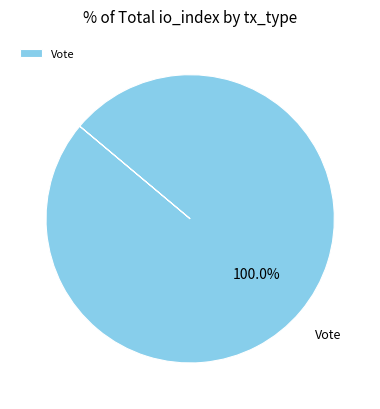

Rank the categories by value from lowest to highest.

Vote